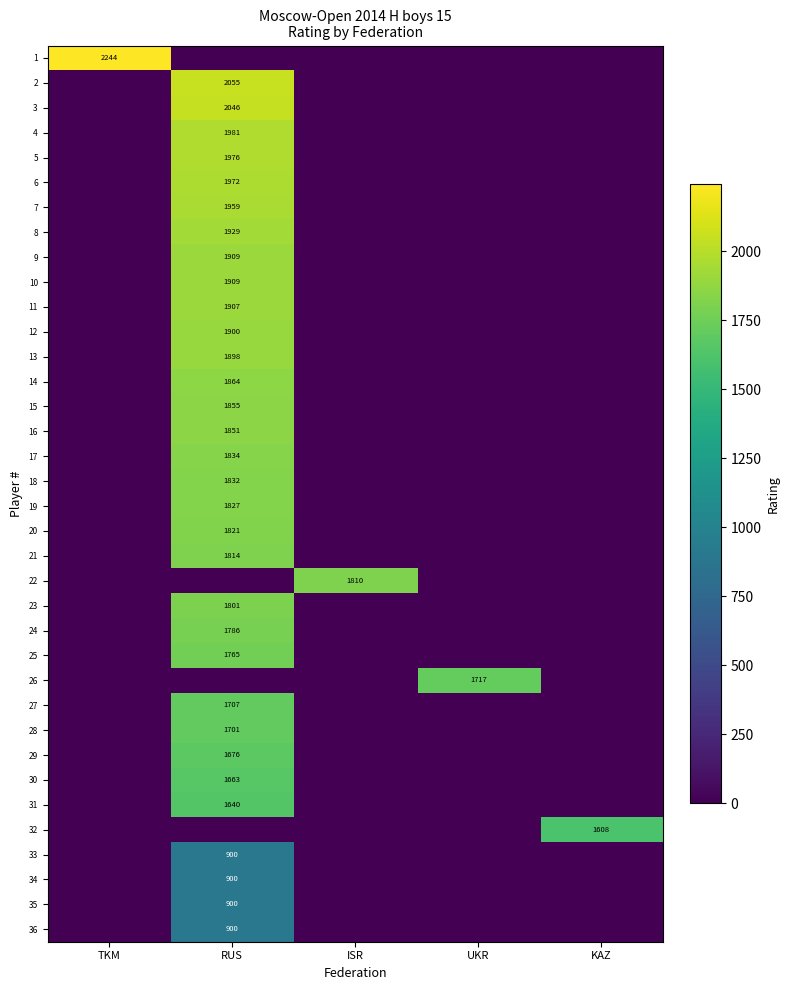

True or false: 20 has a value of 1821 at RUS.

True